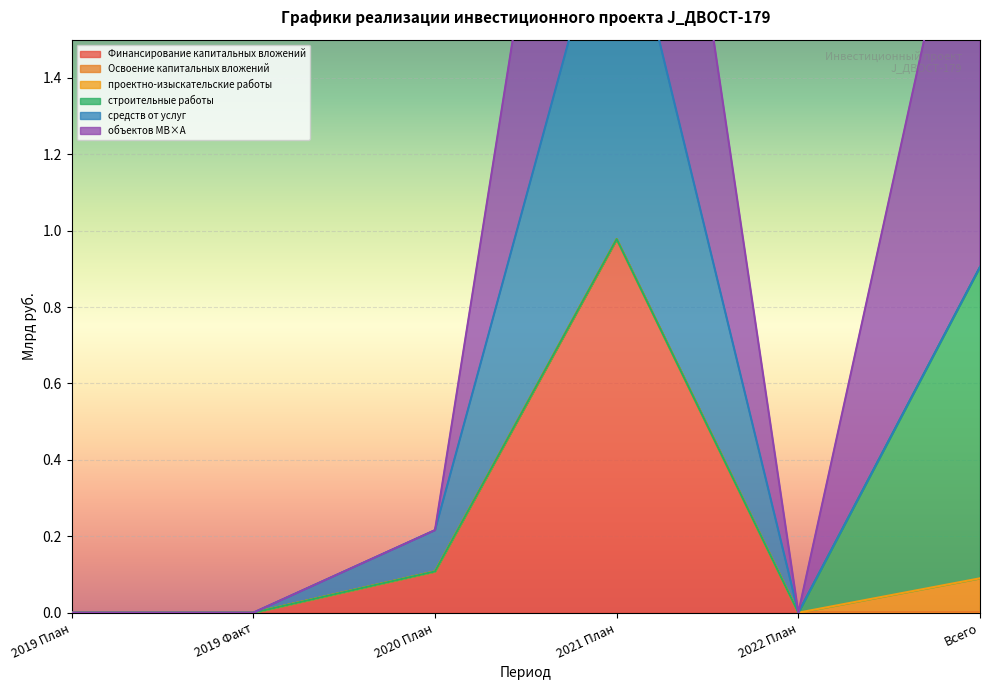

How many positive values does the объектов МВ×А series have?

3